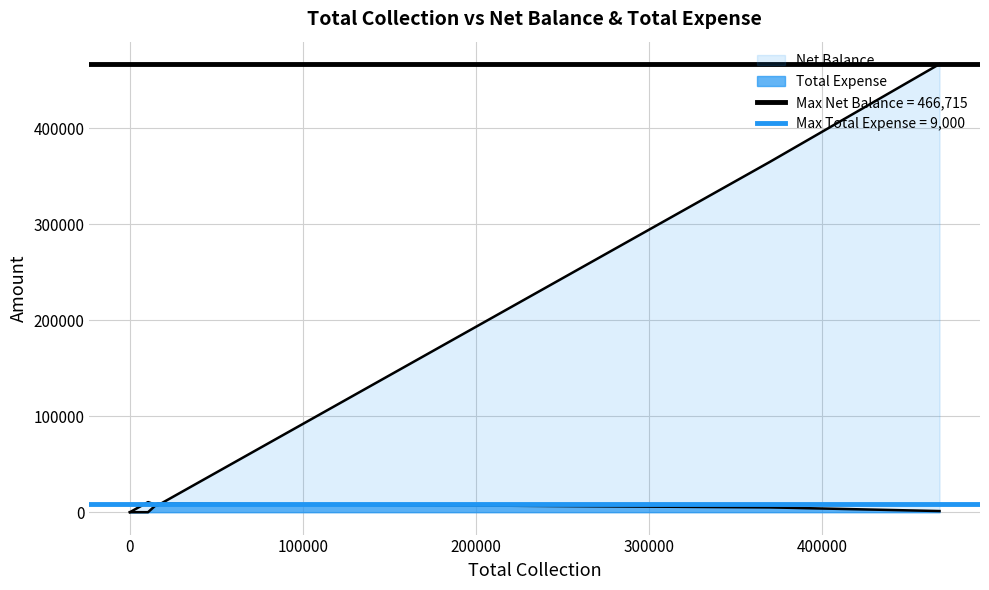

Does the chart have visible grid lines?

Yes